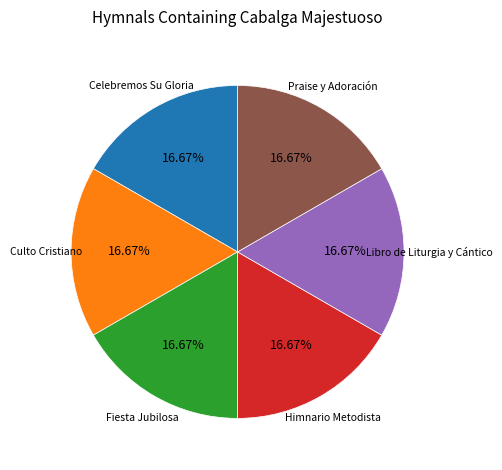

Does any single category account for the majority?

No